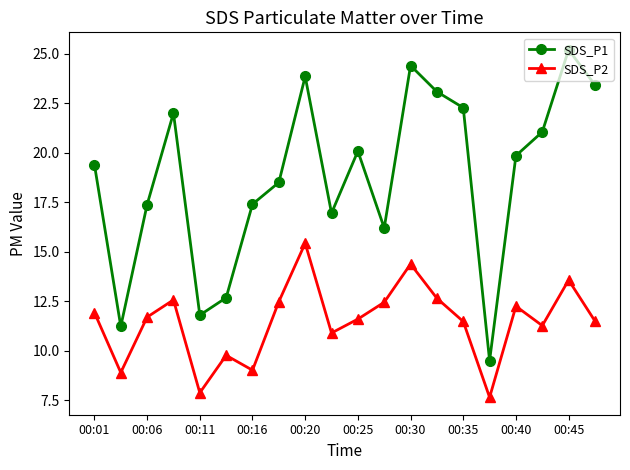

What is the average value of the SDS_P2 series?

11.5